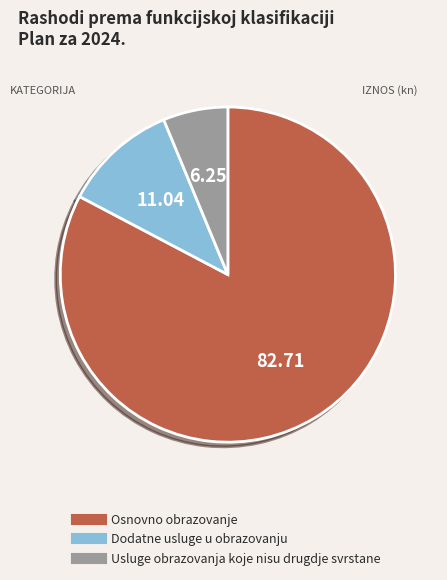

Does any single category account for the majority?

Yes